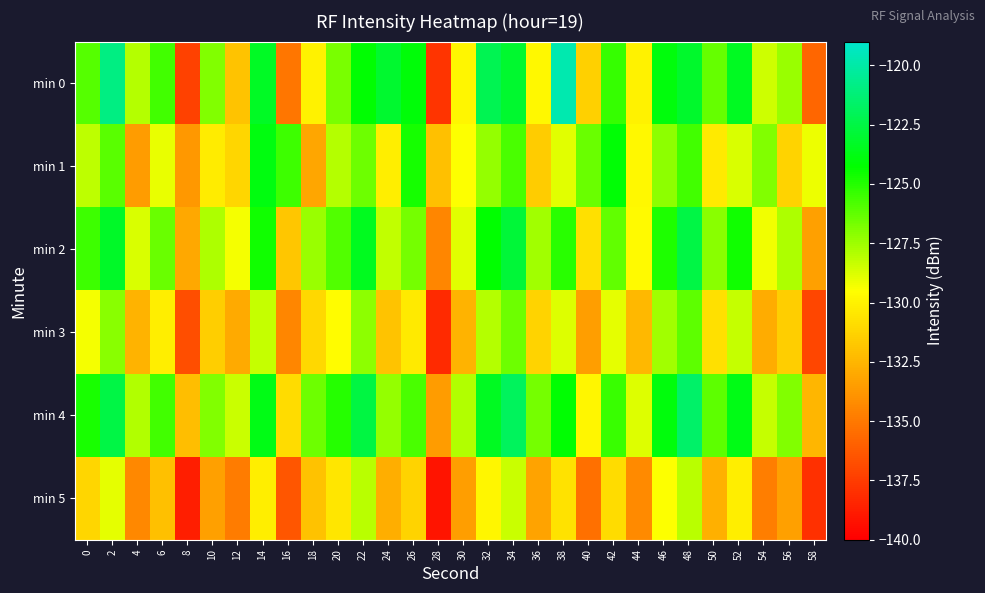

Which category has the highest value across all series?

38